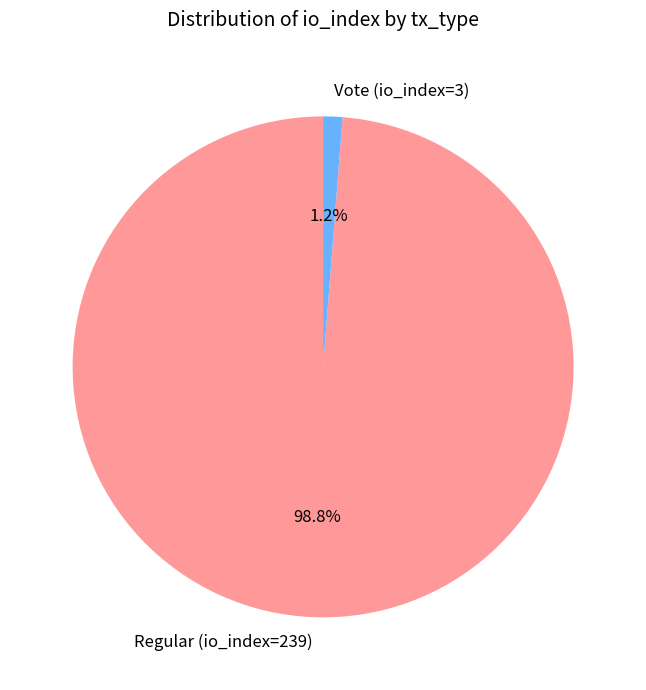

To the nearest percent, what is the difference between the Regular (io_index=239) and Vote (io_index=3) slice percentages?

98%